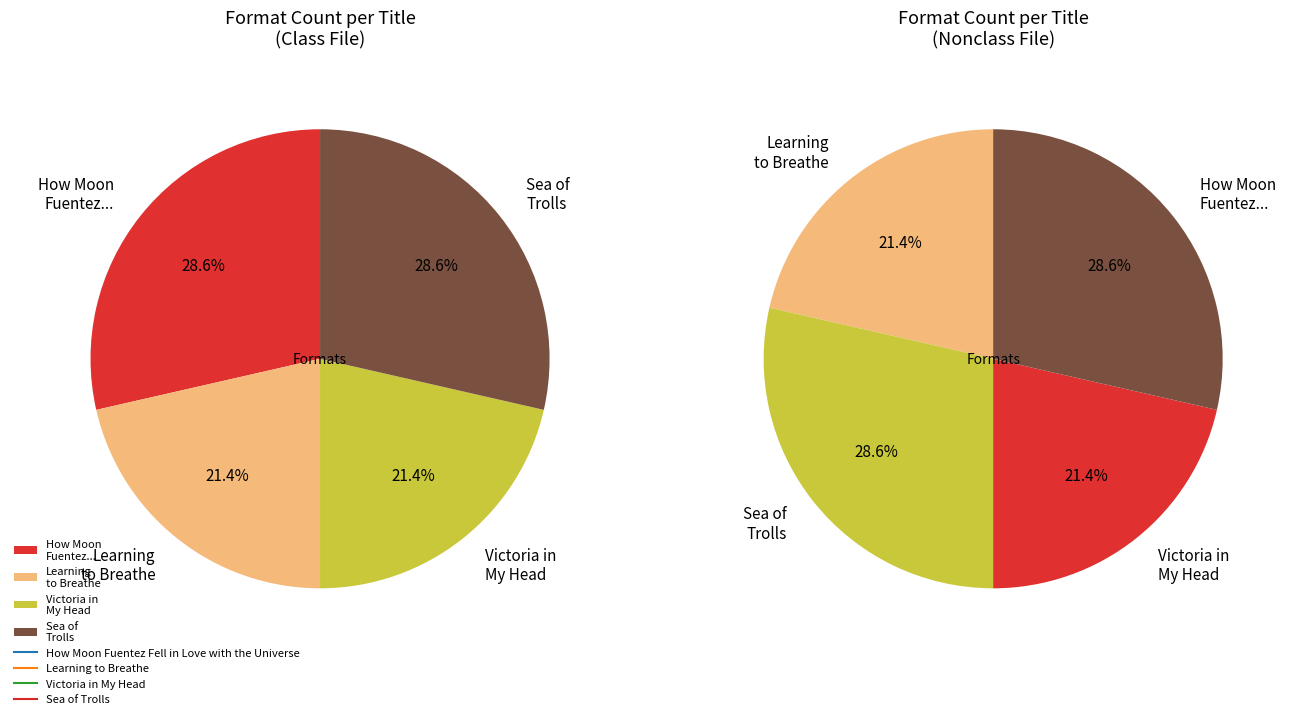

Is there any slice that represents more than half of the pie?

No